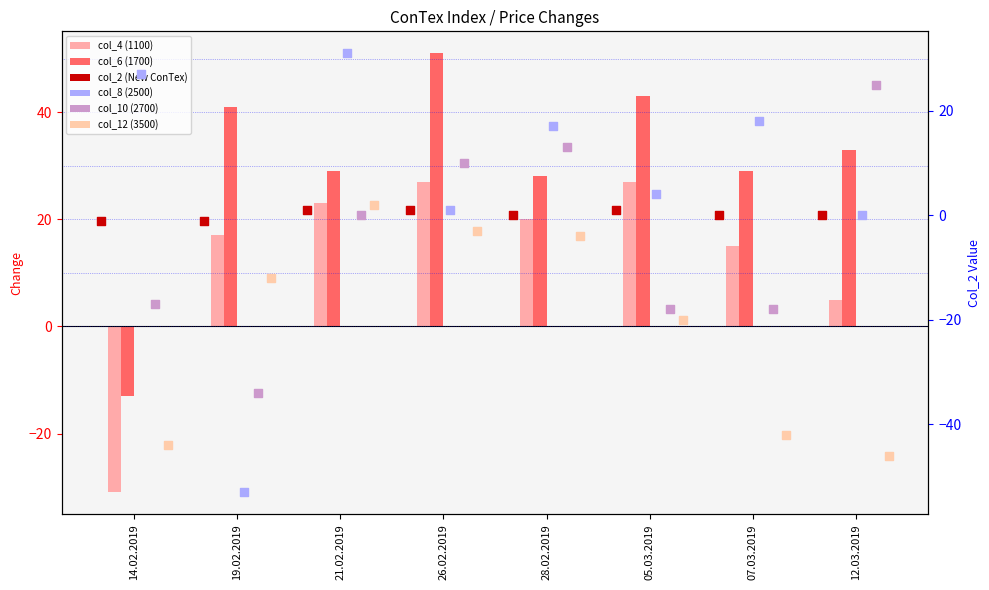

At which category is the sum across all series the highest?

26.02.2019